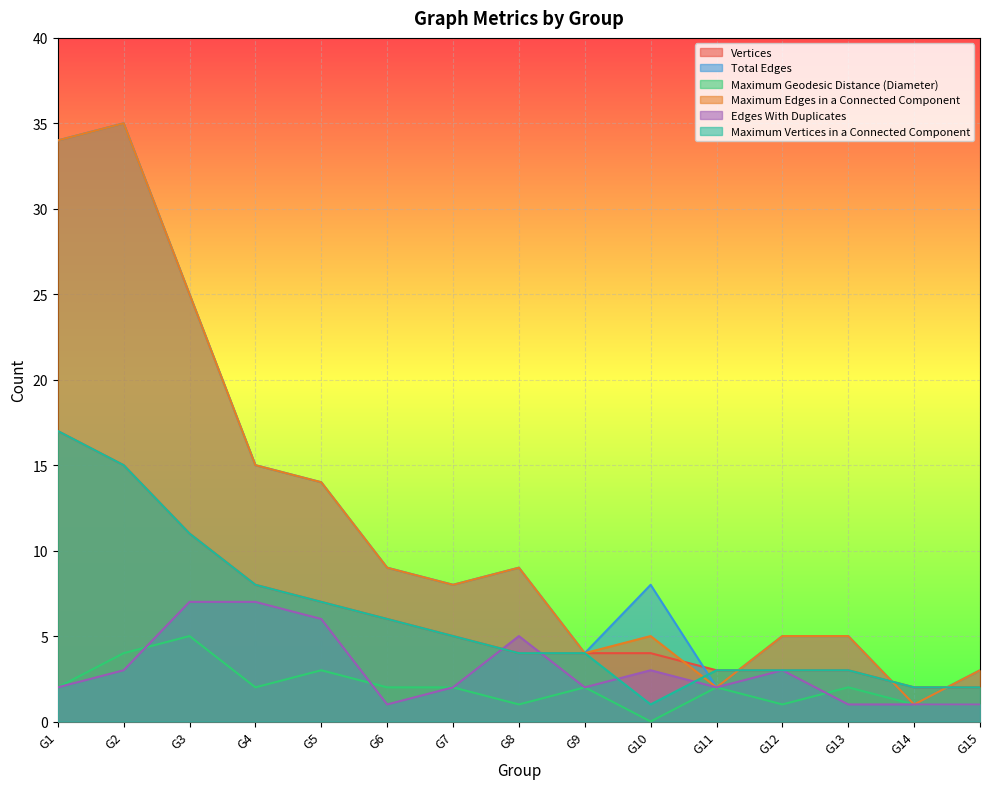

Does the chart display data point markers on the line(s)?

No